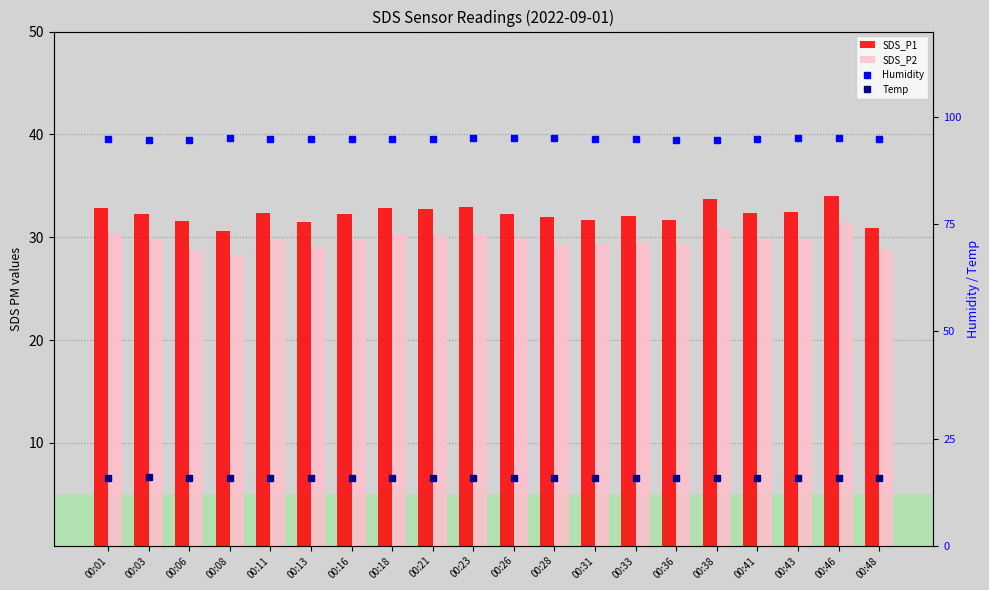

Which label corresponds to the largest value in the chart?

00:26